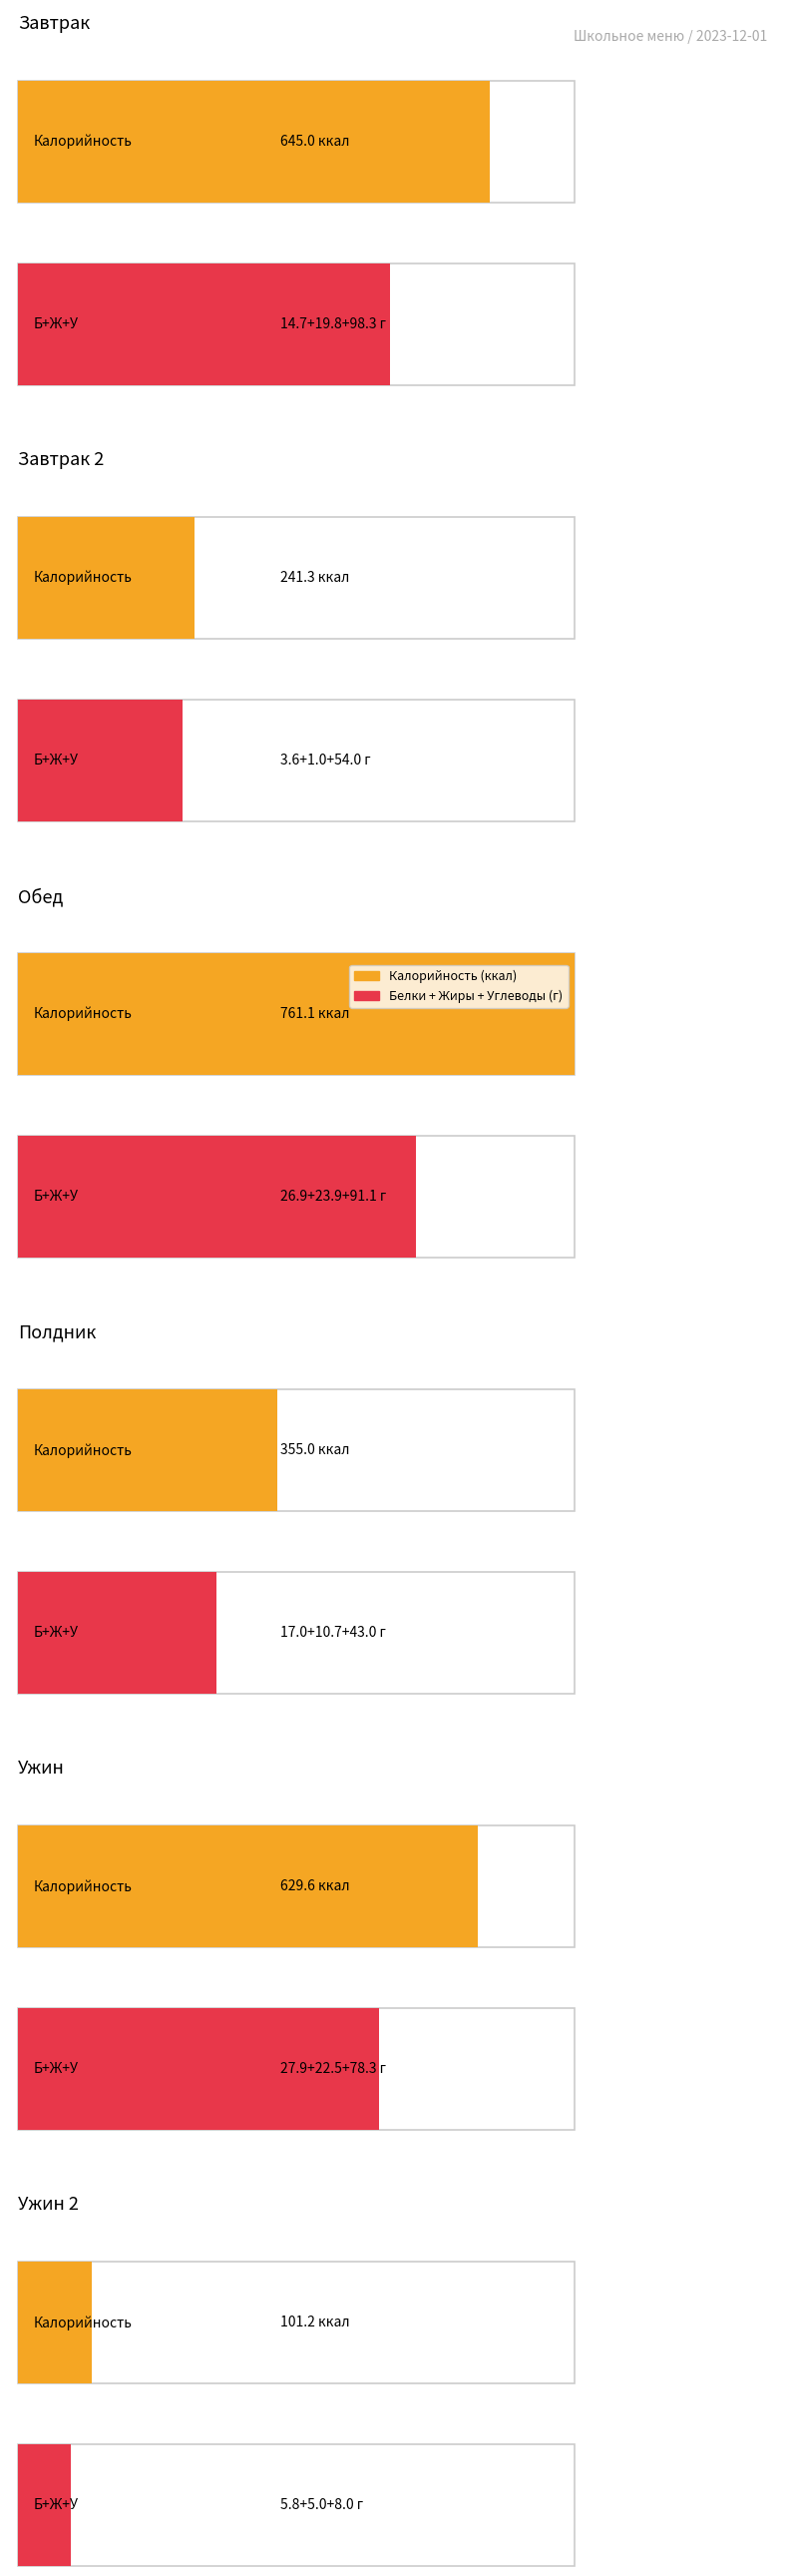

Reading left to right, what are all the values shown in this chart?

Калорийность: 645.0	241.3	761.1	355.0	629.6	101.2
Белки: 14.7	3.6	26.9	17.0	27.9	5.8
Жиры: 19.8	1.0	23.9	10.7	22.5	5.0
Углеводы: 98.3	54.0	91.1	43.0	78.3	8.0